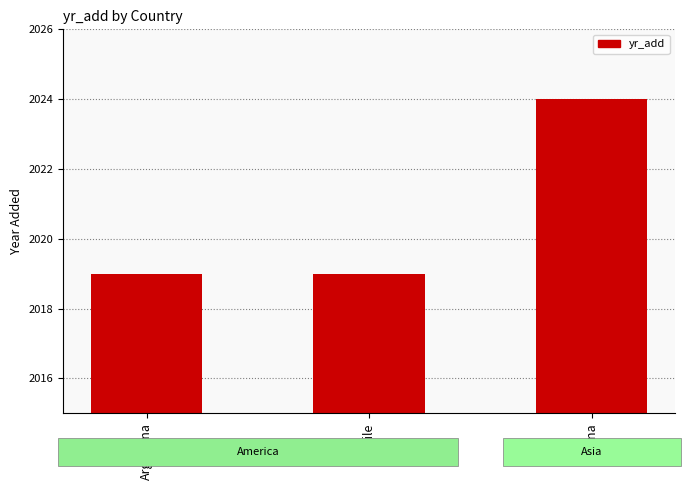

The value at Chile is 2019. True or false?

True